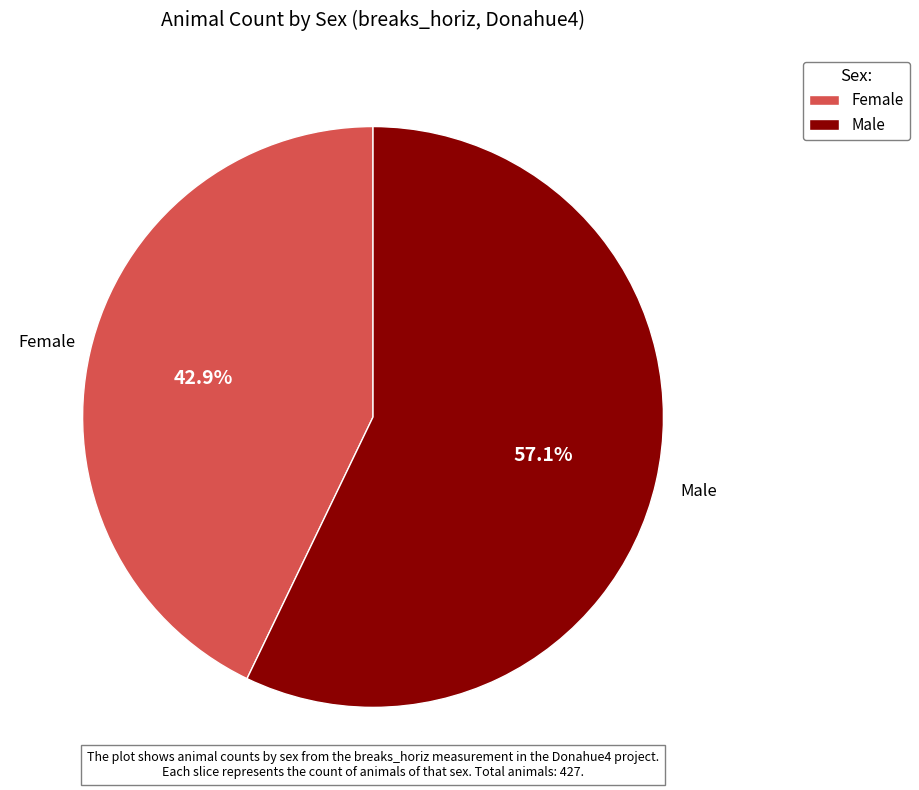

Rank the categories by value from lowest to highest.

Female, Male